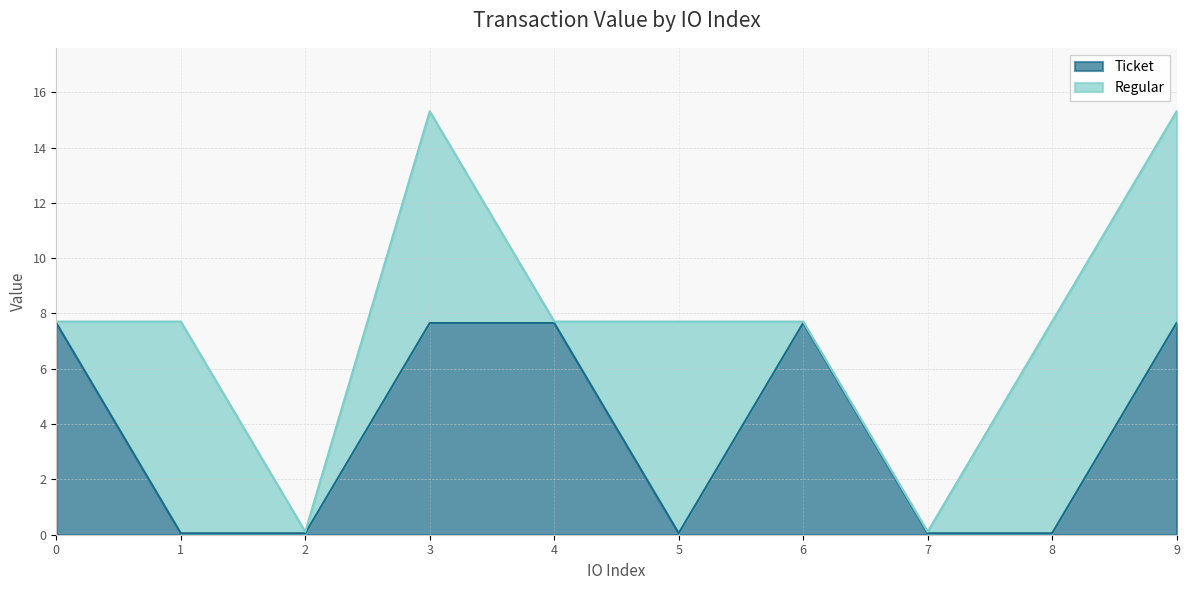

What is the difference between the second highest and second lowest values?

7.6